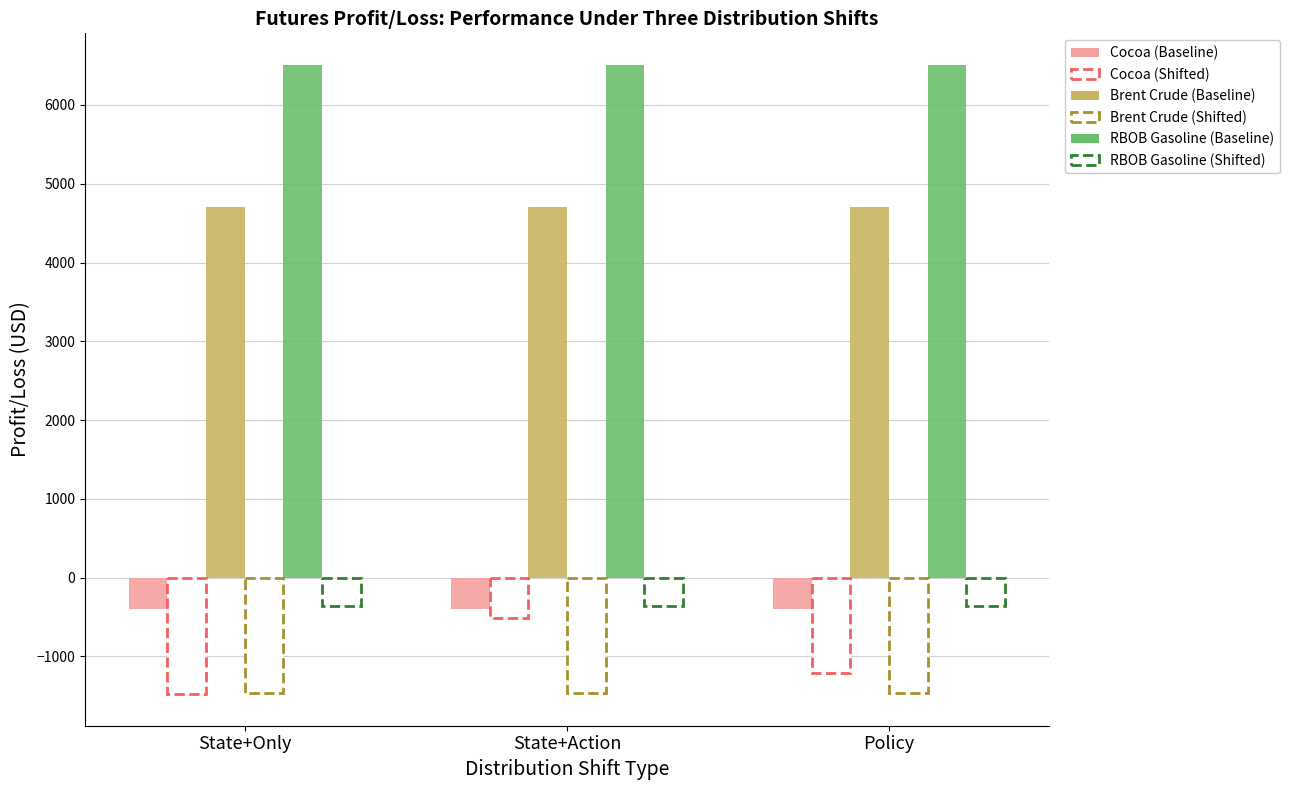

Between Policy and State+Action, which is larger?

Policy